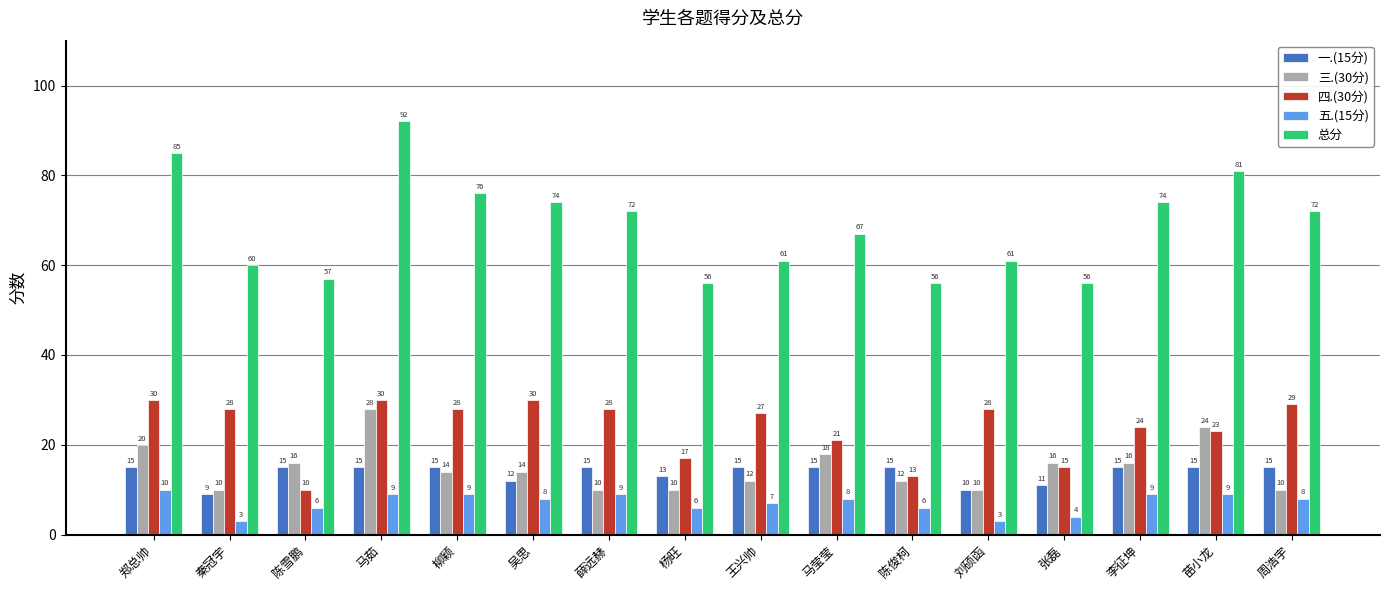

How many groups of bars are there?

16